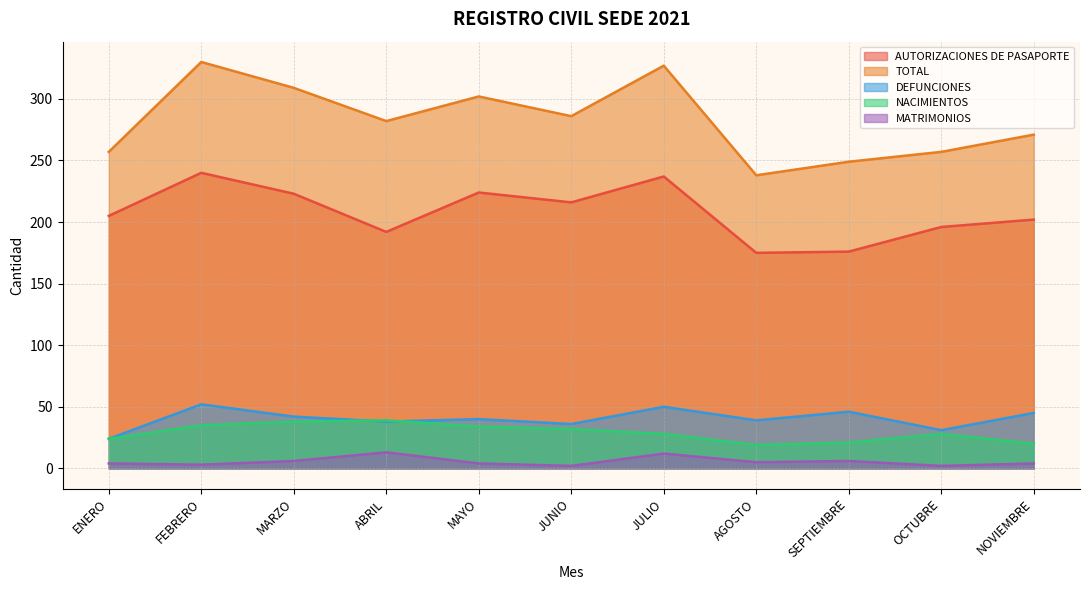

Reading left to right, transcribe all the data shown in this chart.

NACIMIENTOS: ENERO=24	FEBRERO=35	MARZO=38	ABRIL=39	MAYO=34	JUNIO=32	JULIO=28	AGOSTO=19	SEPTIEMBRE=21	OCTUBRE=28	NOVIEMBRE=20
MATRIMONIOS: ENERO=4	FEBRERO=3	MARZO=6	ABRIL=13	MAYO=4	JUNIO=2	JULIO=12	AGOSTO=5	SEPTIEMBRE=6	OCTUBRE=2	NOVIEMBRE=4
DEFUNCIONES: ENERO=24	FEBRERO=52	MARZO=42	ABRIL=38	MAYO=40	JUNIO=36	JULIO=50	AGOSTO=39	SEPTIEMBRE=46	OCTUBRE=31	NOVIEMBRE=45
AUTORIZACIONES DE PASAPORTE: ENERO=205	FEBRERO=240	MARZO=223	ABRIL=192	MAYO=224	JUNIO=216	JULIO=237	AGOSTO=175	SEPTIEMBRE=176	OCTUBRE=196	NOVIEMBRE=202
TOTAL: ENERO=257	FEBRERO=330	MARZO=309	ABRIL=282	MAYO=302	JUNIO=286	JULIO=327	AGOSTO=238	SEPTIEMBRE=249	OCTUBRE=257	NOVIEMBRE=271